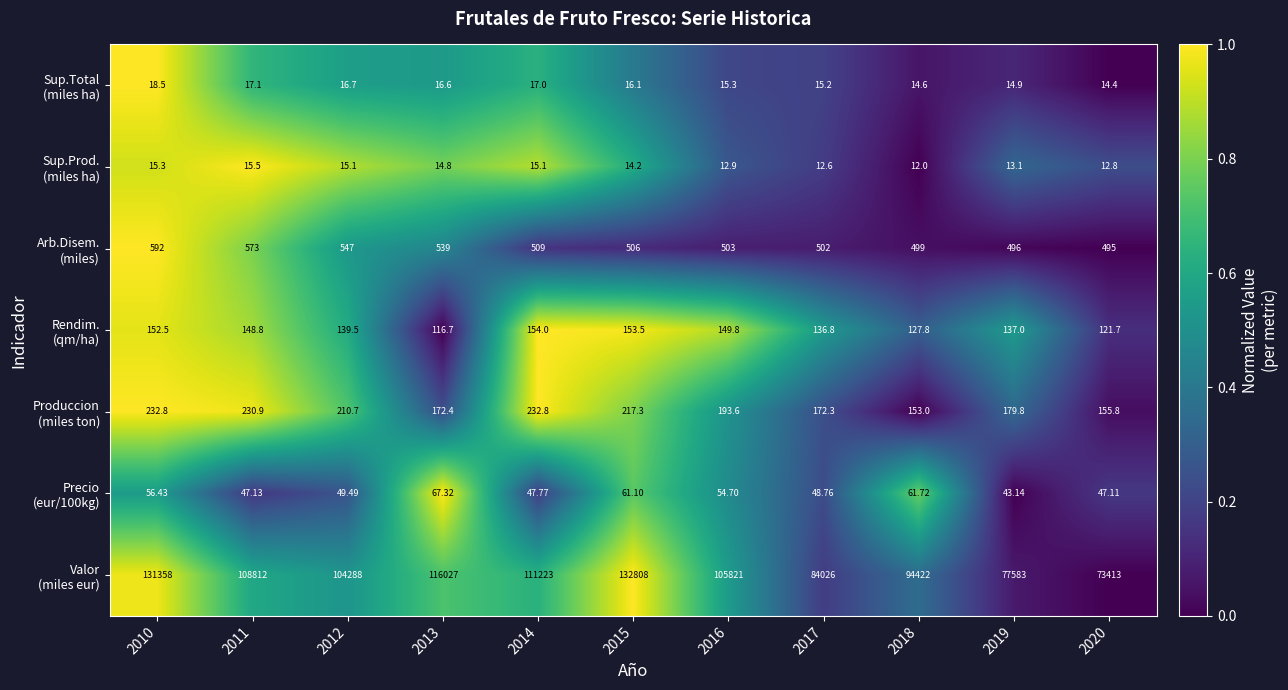

At which category is the sum across all series the highest?

2015